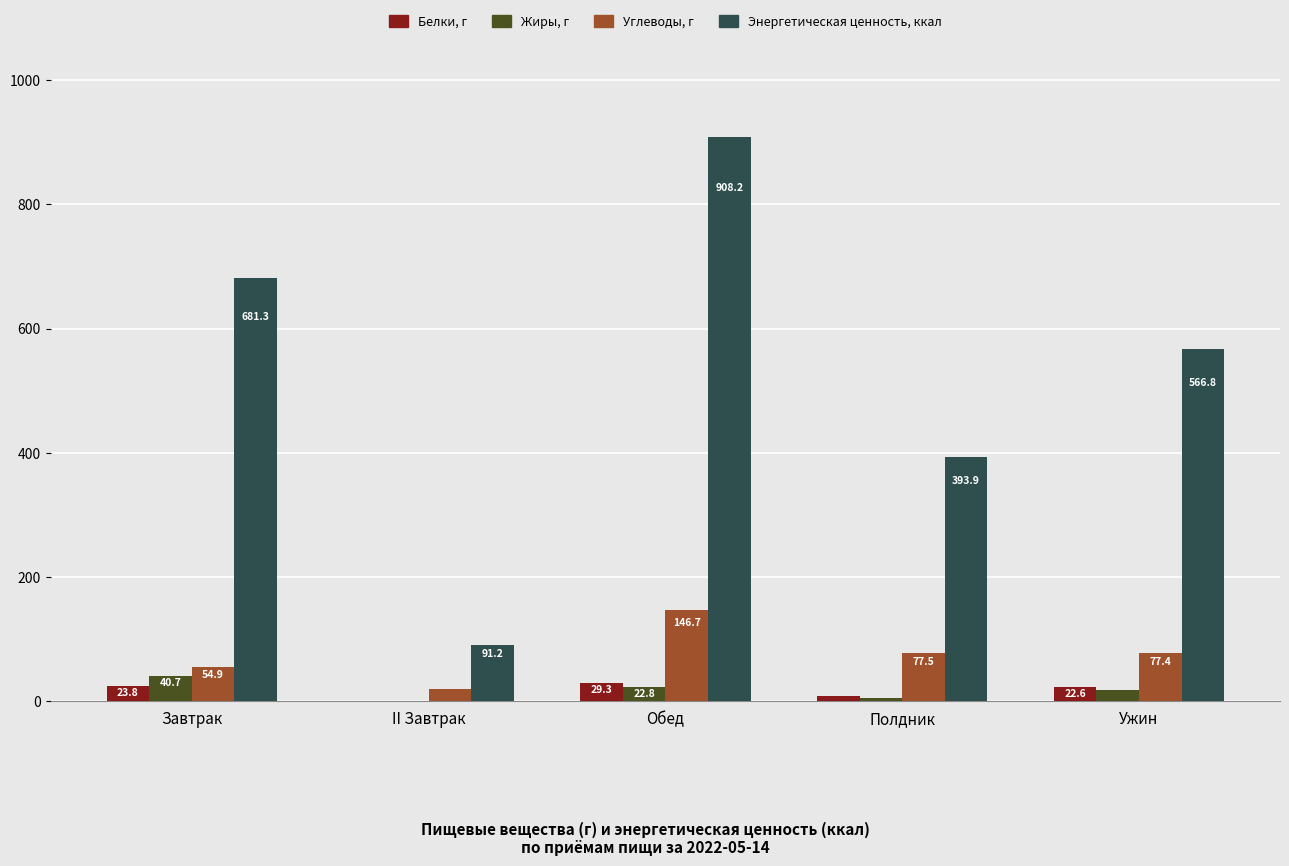

Count the number of data series in this chart.

4